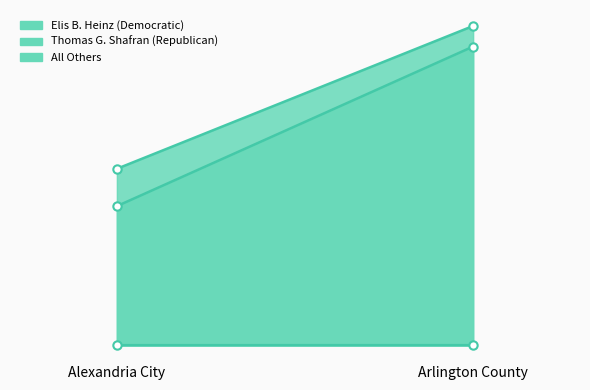

Count the Elis B. Heinz (Democratic) values in the range 10788 to 19523.

2